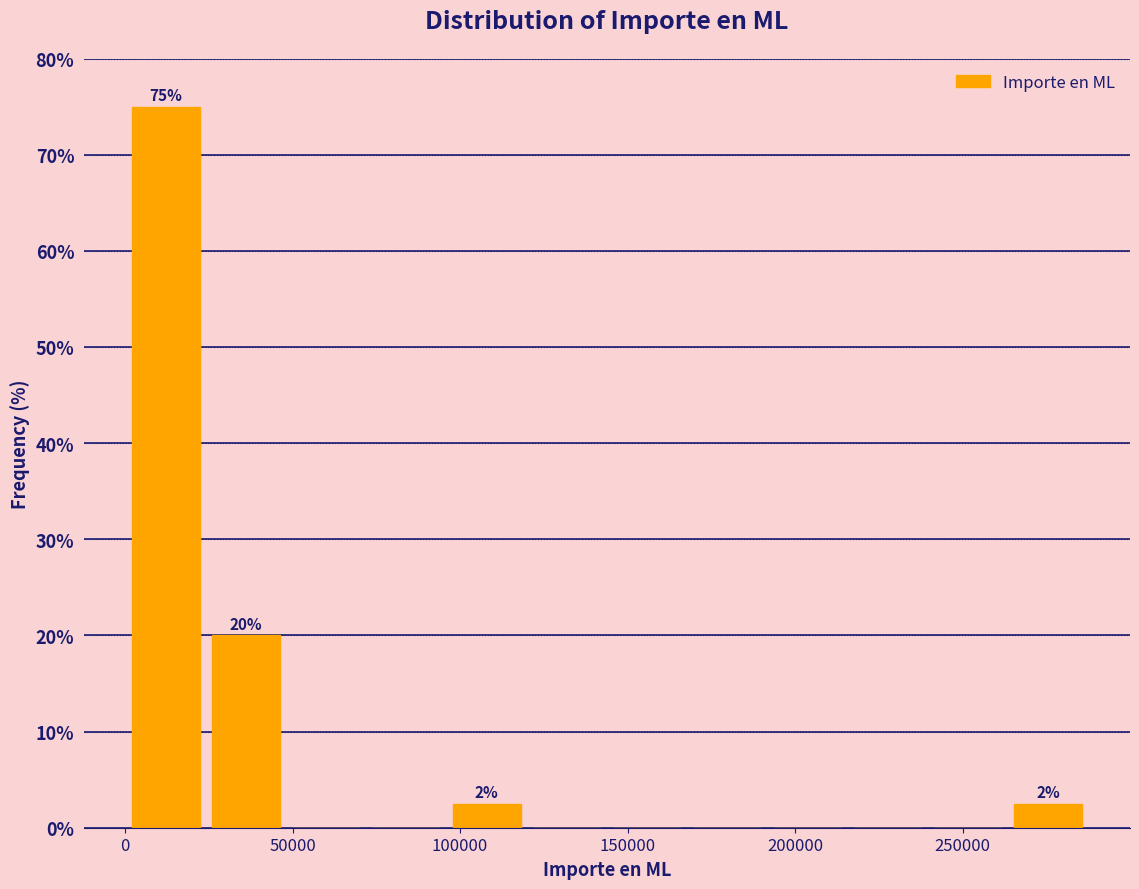

Over which range of the x-axis is the bar tallest?

0 to 25000